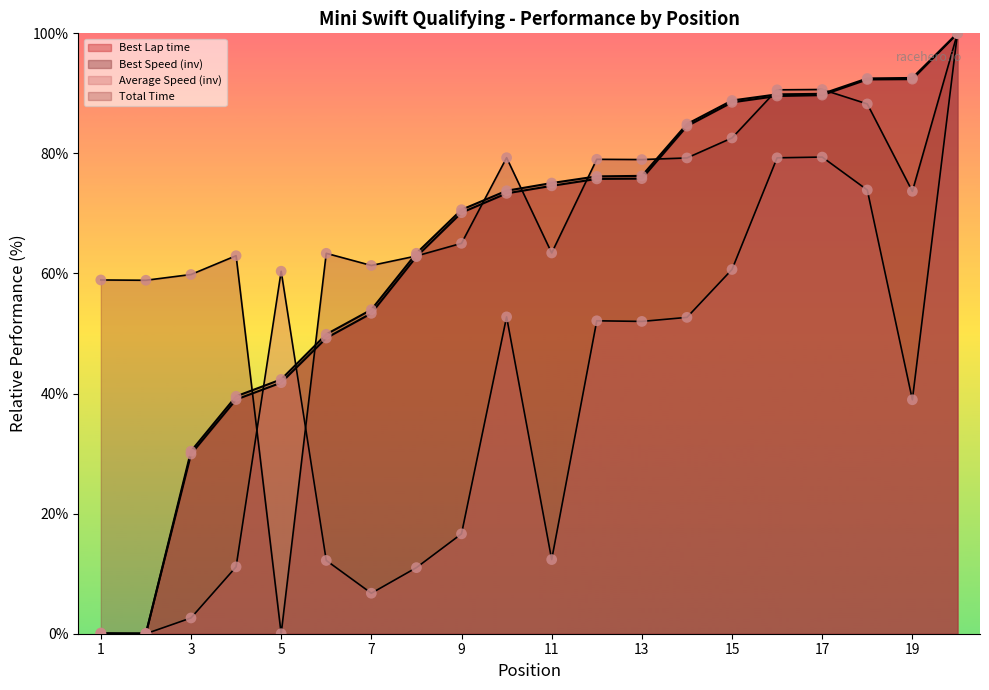

At which category is the sum across all series the highest?

20